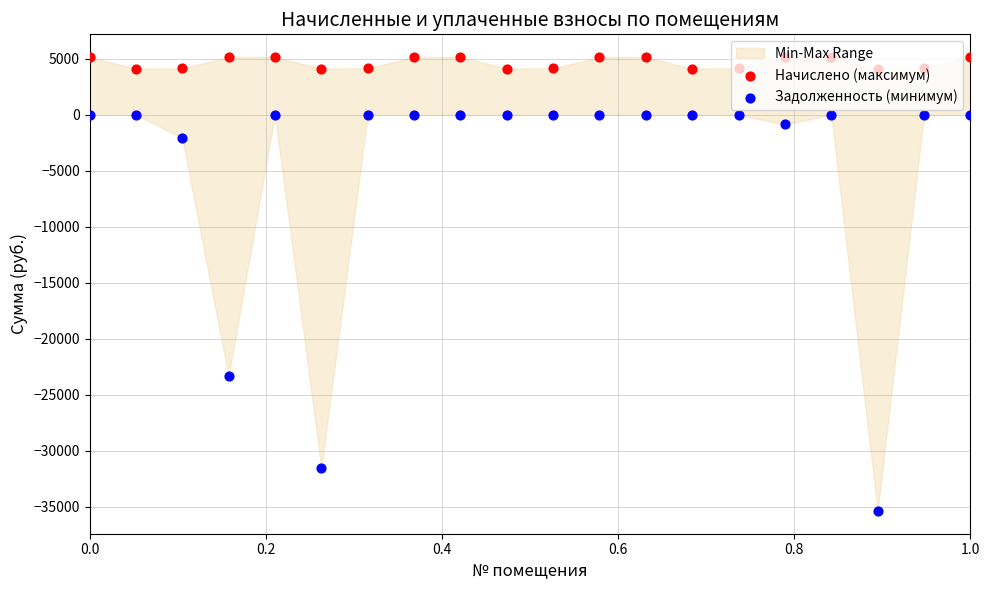

At how many categories does at least one series exceed -7935?

20